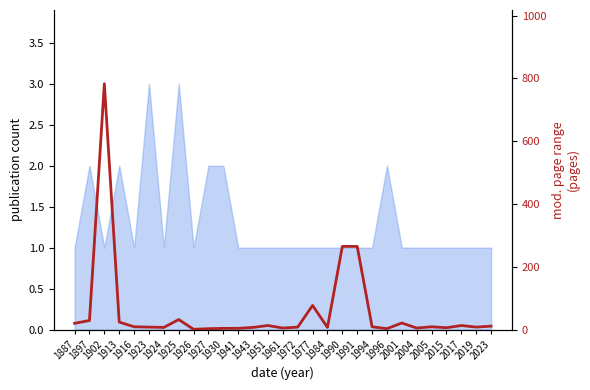

At which label does the data first exceed 9?

1887